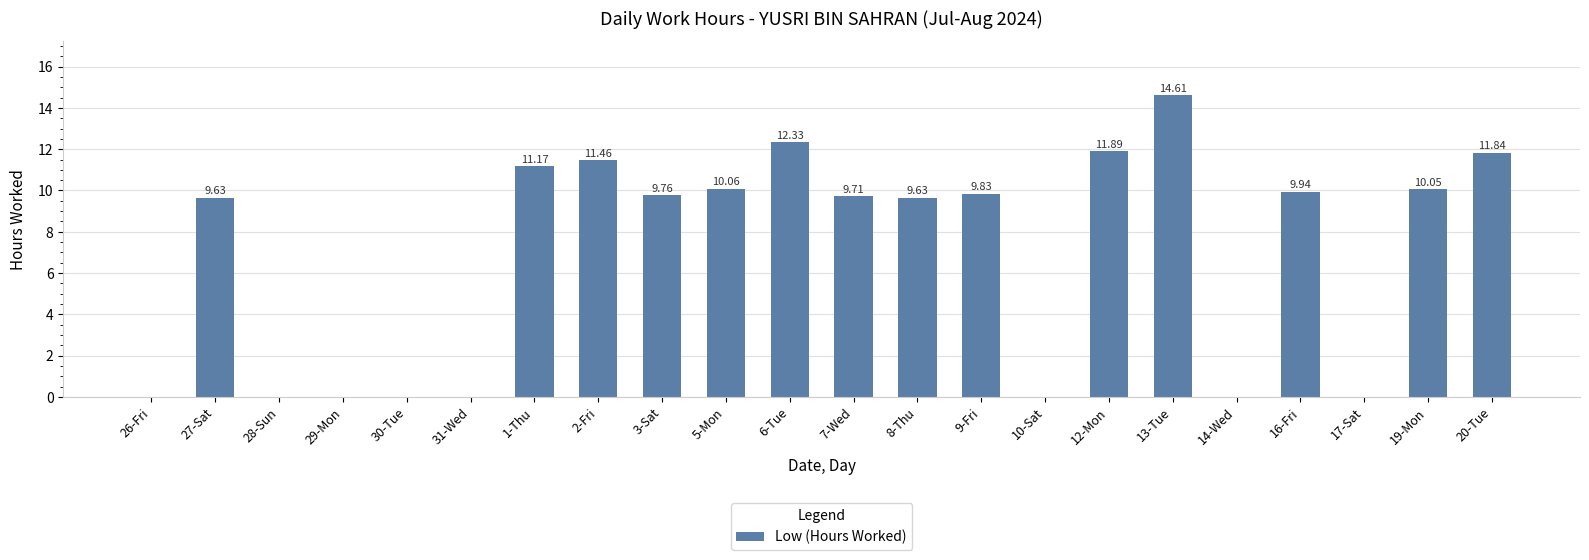

The value at 28-Sun is -9.6. True or false?

False